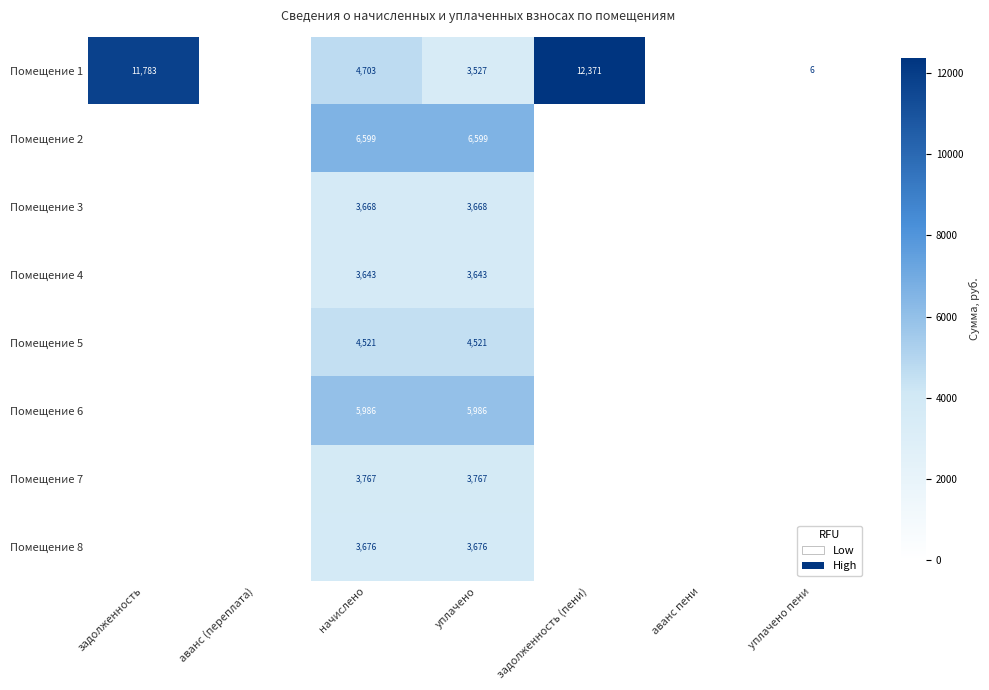

The Помещение 4 series shows 3643 at начислено. True or false?

True